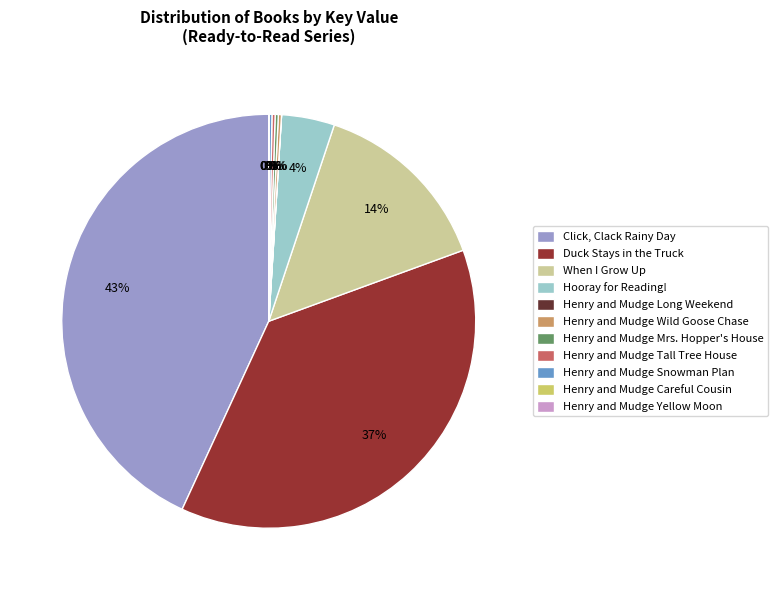

True or false: Duck Stays in the Truck accounts for 37% of the total.

True